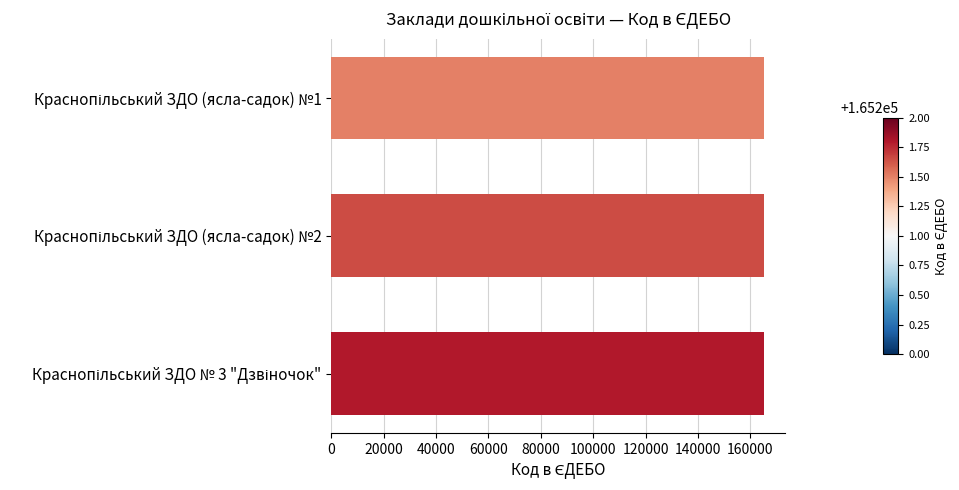

What is the minimum value shown in the chart?

165200